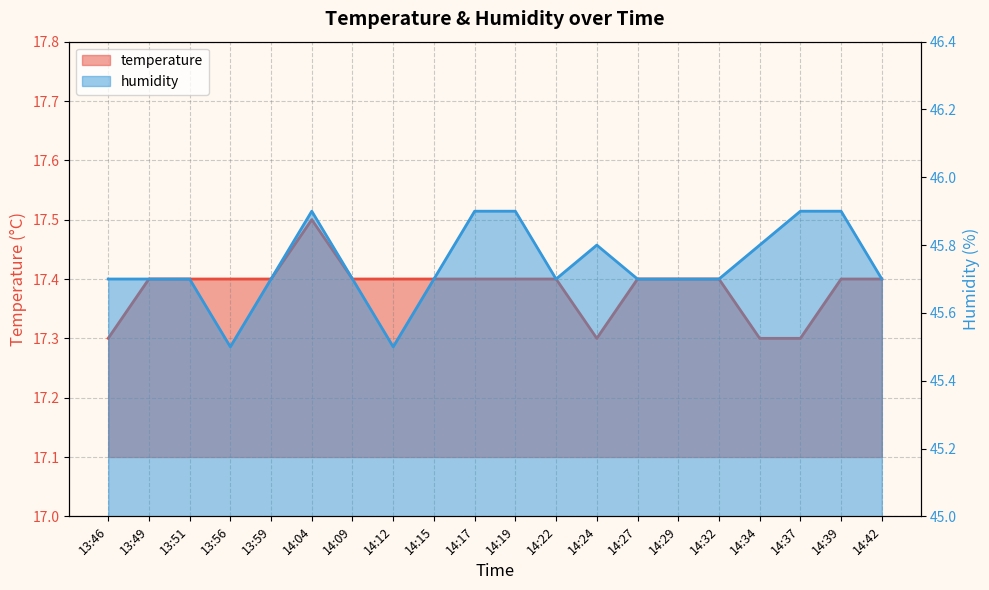

Which series has the largest total across all categories?

humidity